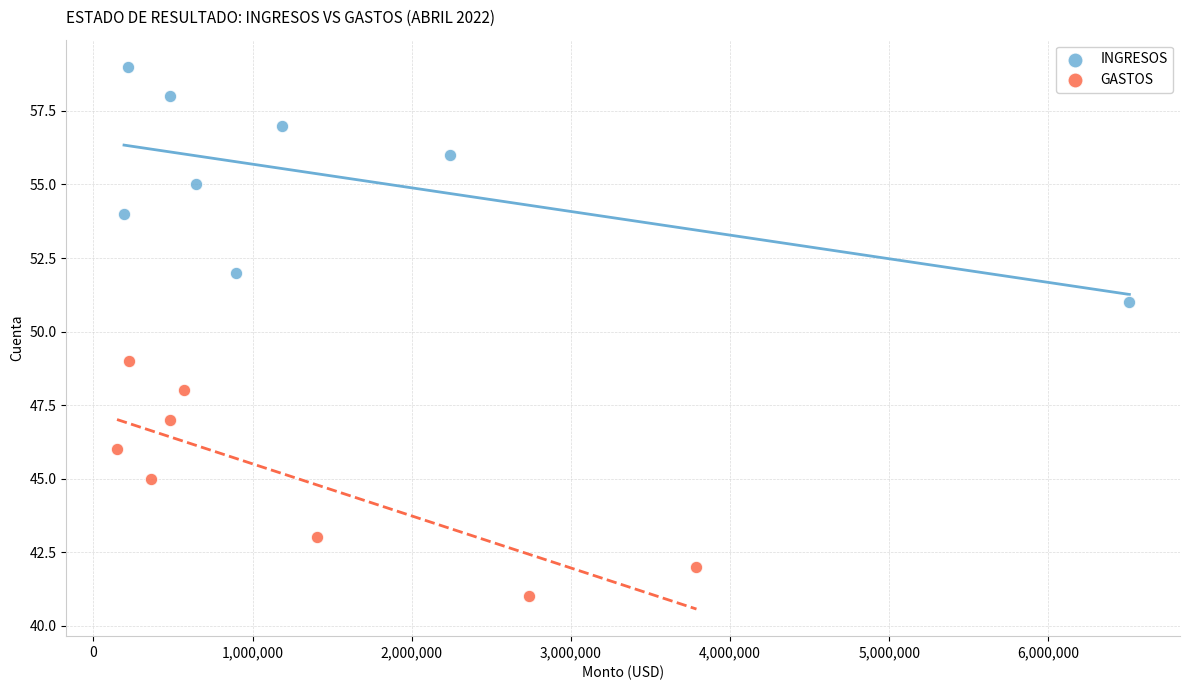

Which series reaches the maximum Y coordinate?

INGRESOS